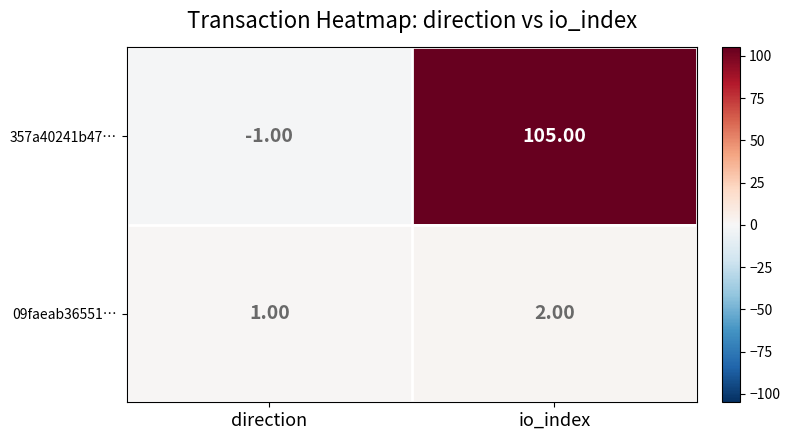

What is the total value across all series at io_index?

107